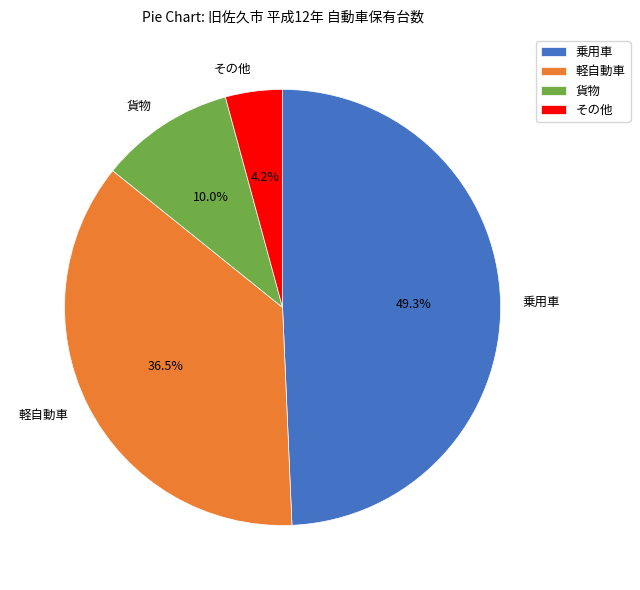

To the nearest percent, what is the combined percentage of 軽自動車 and その他?

41%